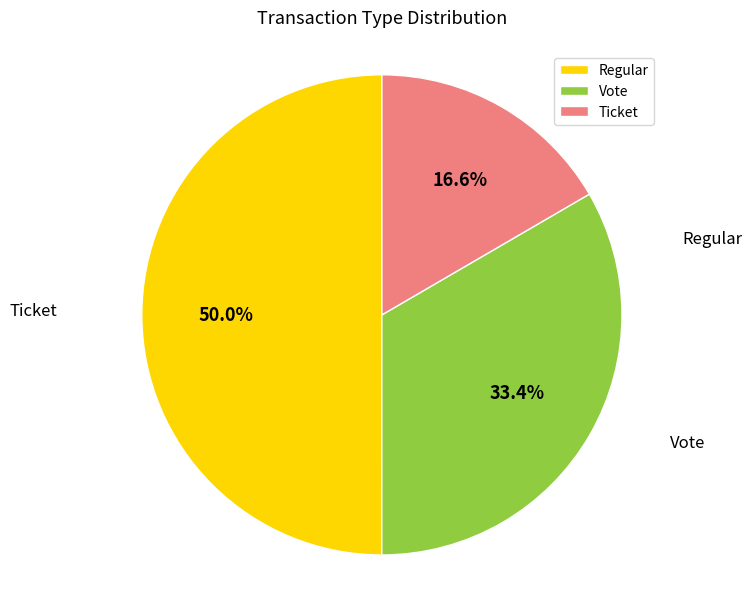

Which has a higher value, Vote or Regular?

Vote